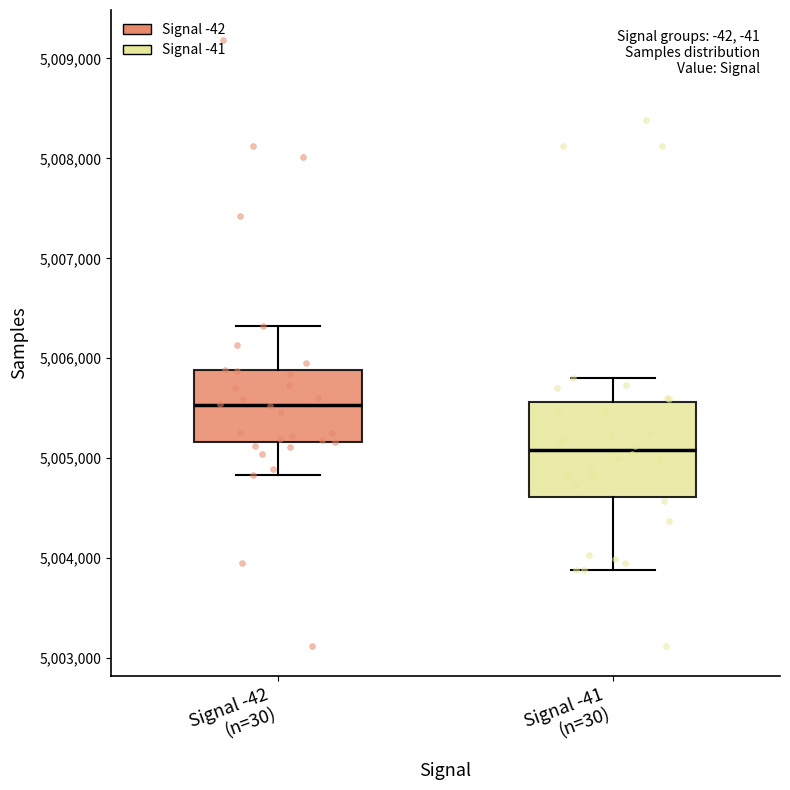

Which box has the lowest median line?

Signal -41 (n=30)